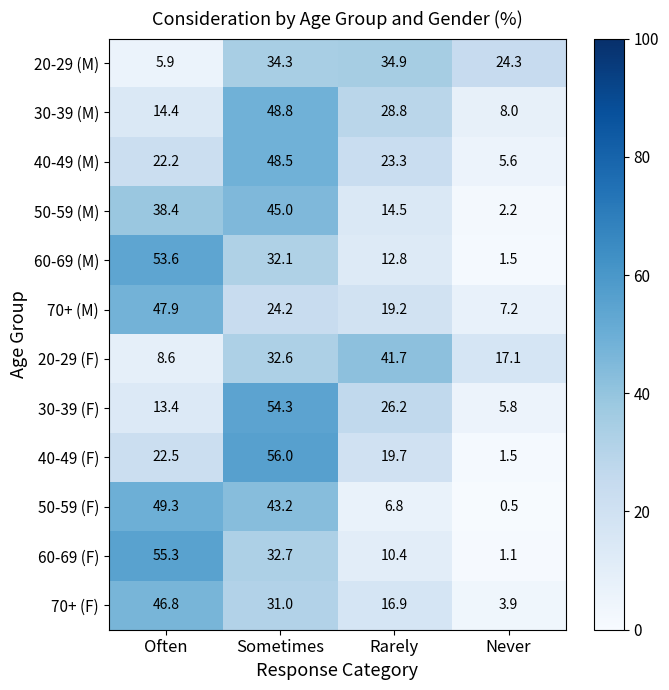

What is the maximum value shown in the chart?

56.0